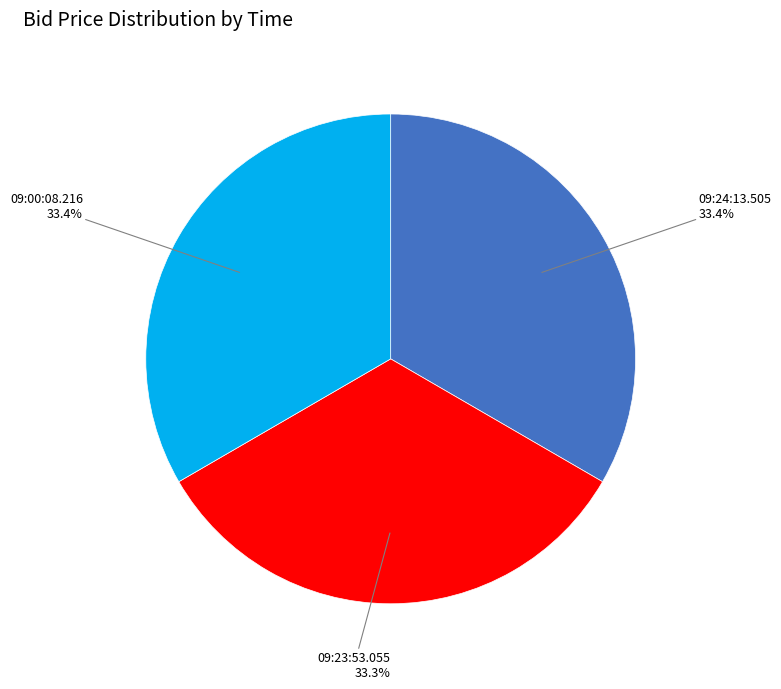

Does any single category account for the majority?

No